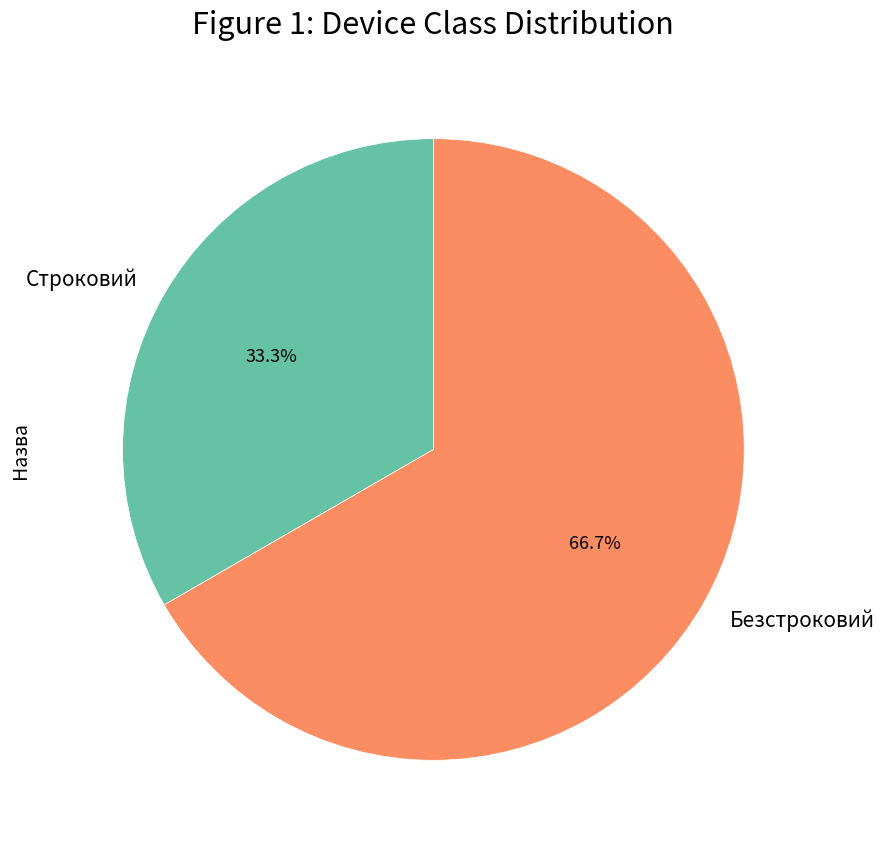

Approximately how many times larger is the value at Строковий compared to Безстроковий?

0.5